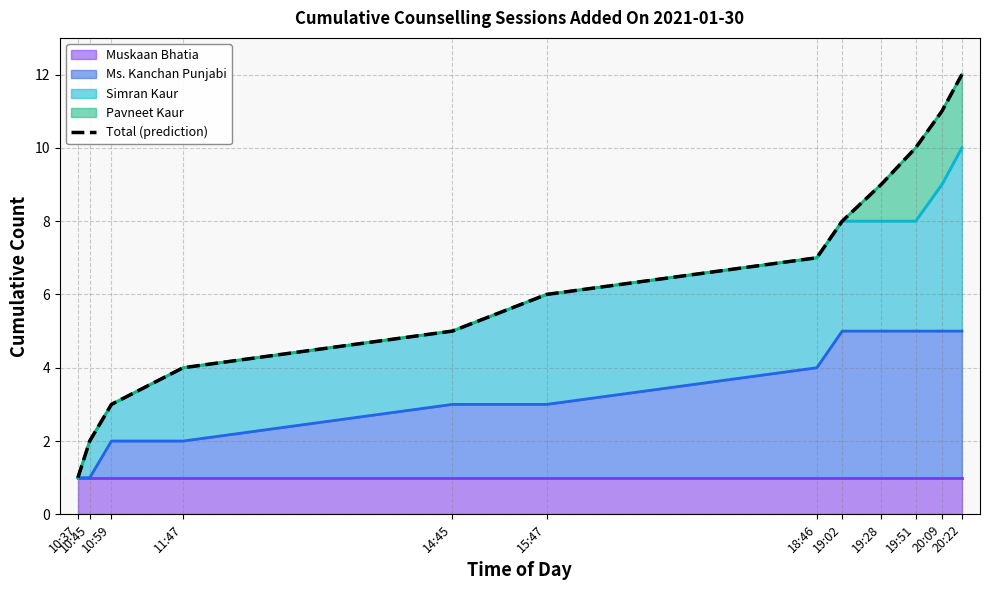

Reading left to right, transcribe all the data shown in this chart.

1	2	3	4	5	6	7	8	9	10	11	12